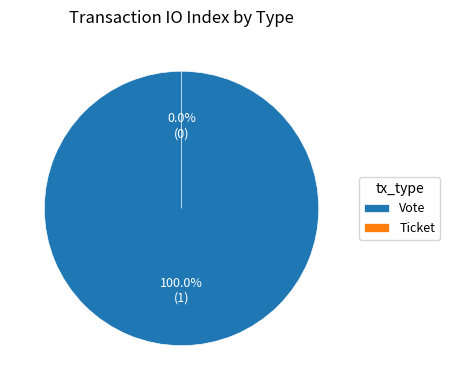

Combined, what portion of the pie is Vote and Ticket?

100.0%